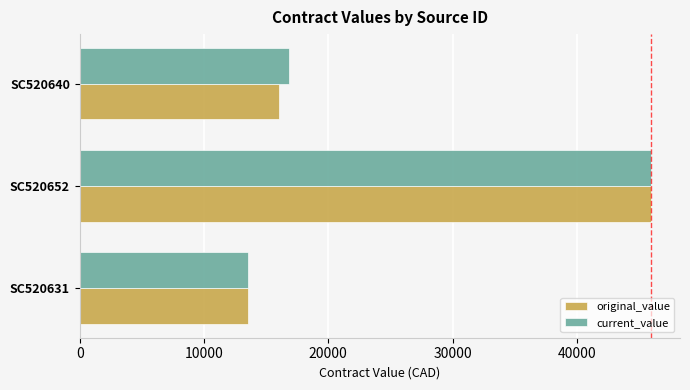

At which category is the sum across all series the highest?

SC520652